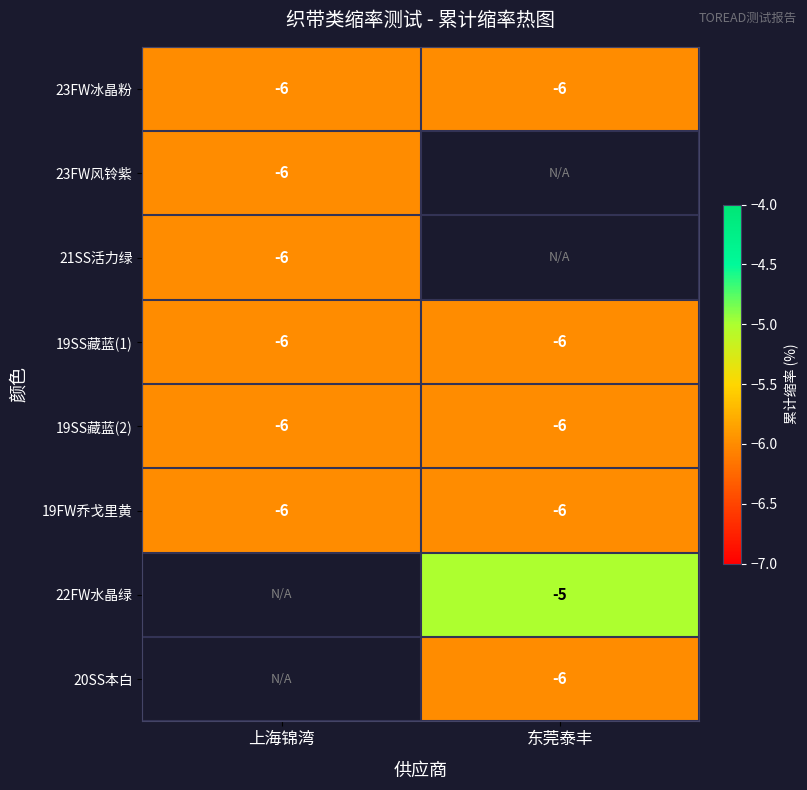

Where is 19SS藏蓝(2) nearest to the value -6?

上海锦湾